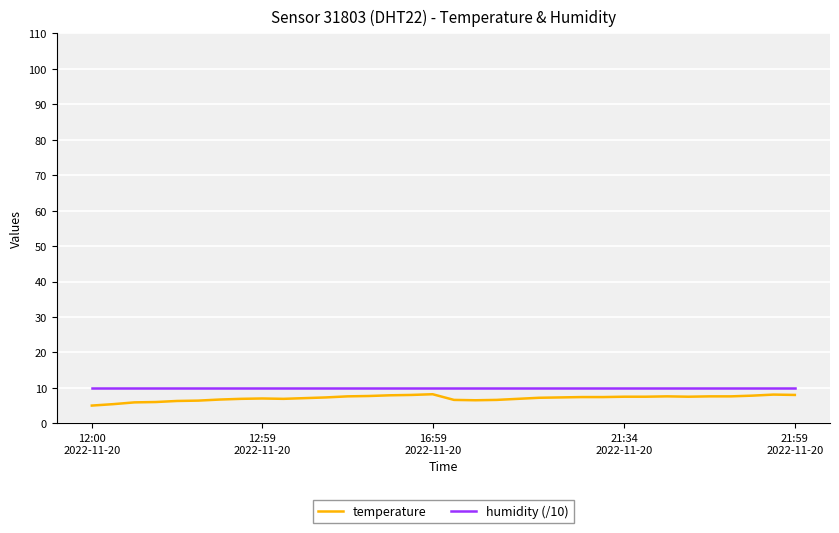

What is the greatest value displayed?

10.0